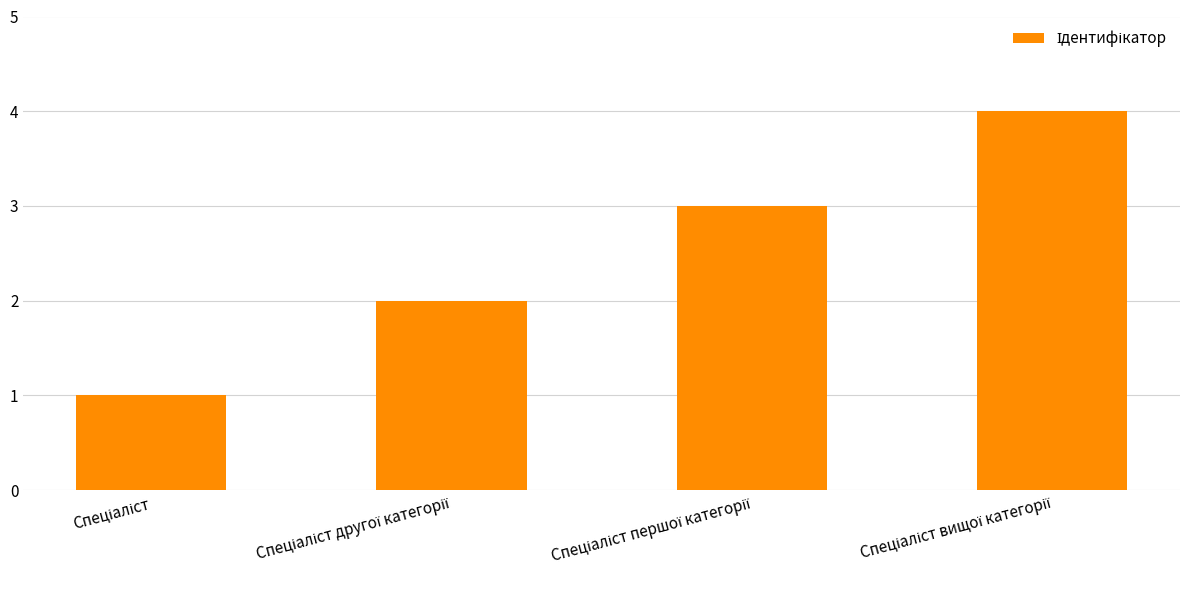

What is the difference between the maximum and minimum values?

3